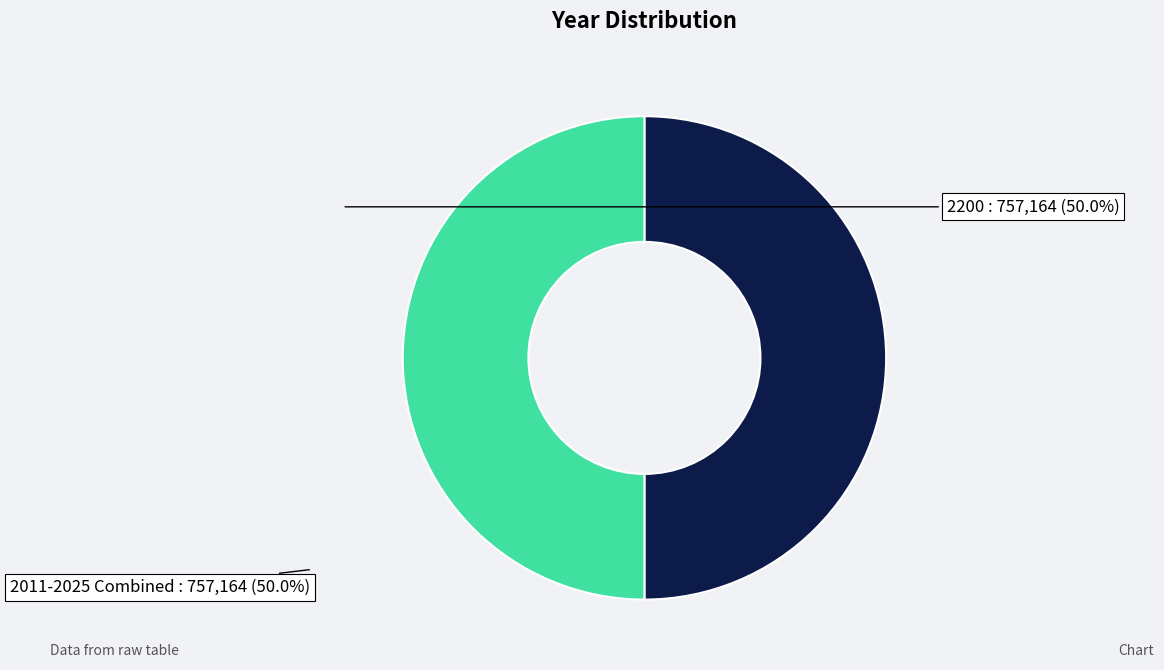

Approximately how many times larger is the value at 2200 compared to 2011-2025 Combined?

1.0